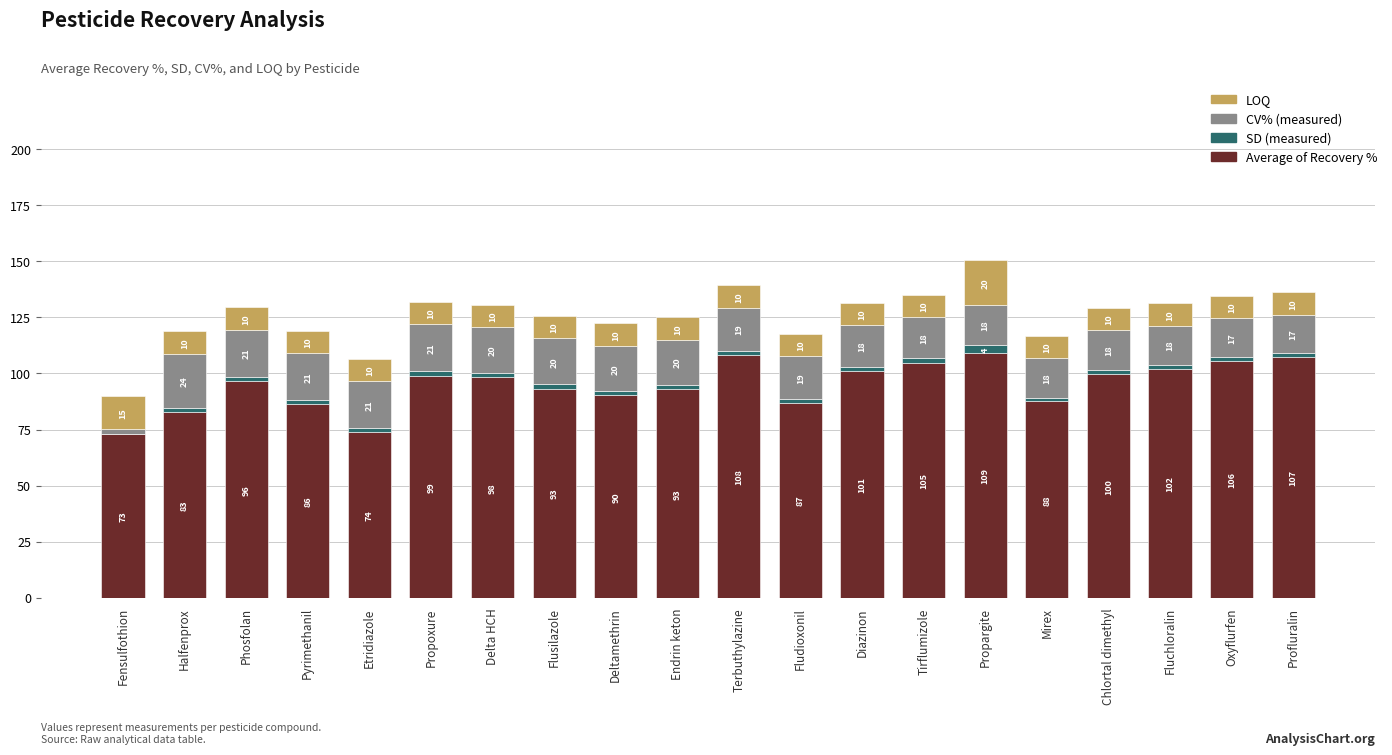

At which category is the sum across all series the highest?

Propargite